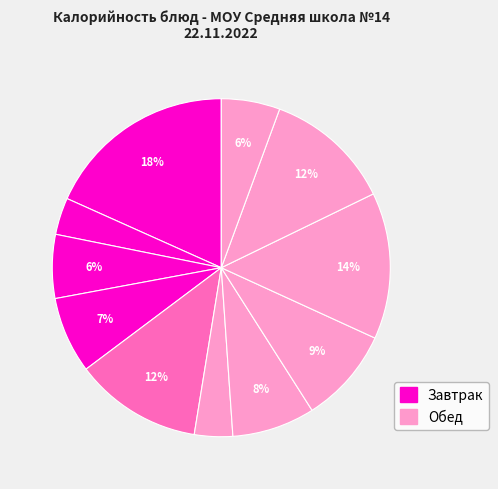

How many segments does this pie chart have?

11